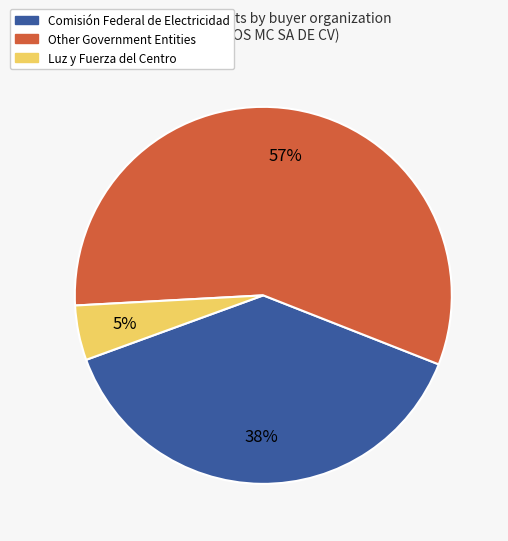

To the nearest percent, what is the average slice percentage?

33%